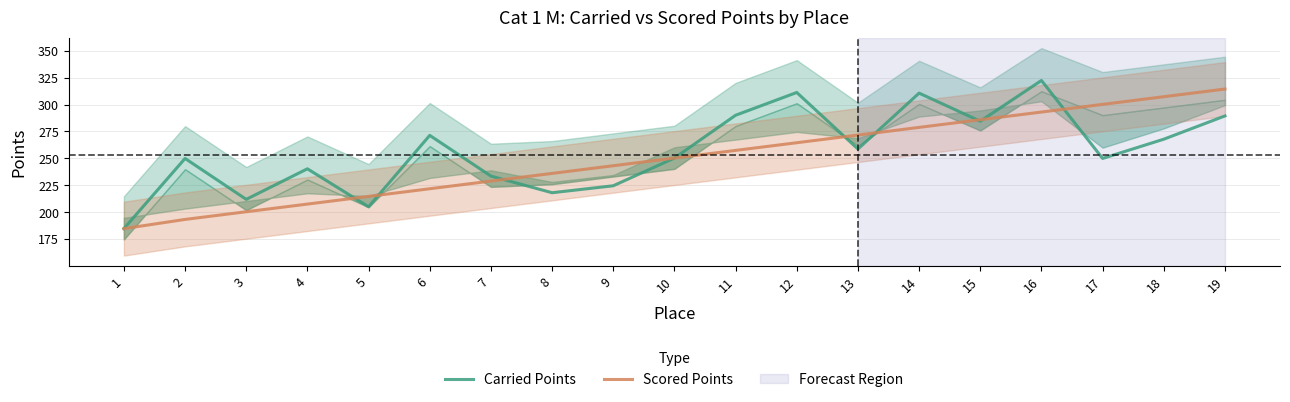

What is the approximate value of Scored Points at 12?

264.6